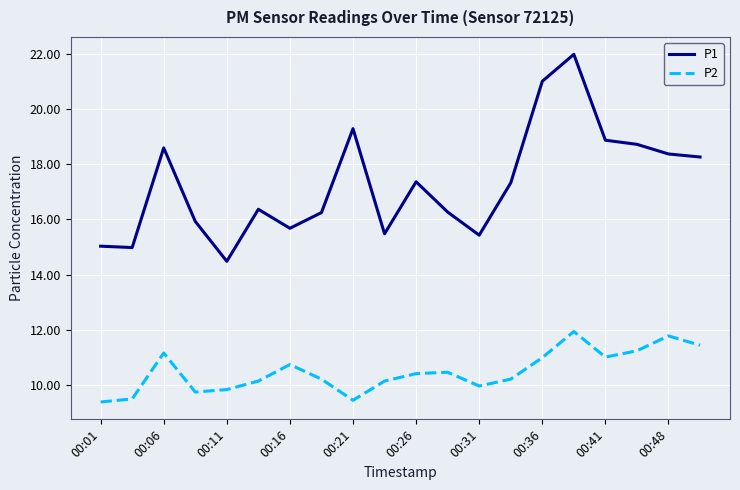

What is the difference between the maximum and minimum values in the P1 series?

7.5